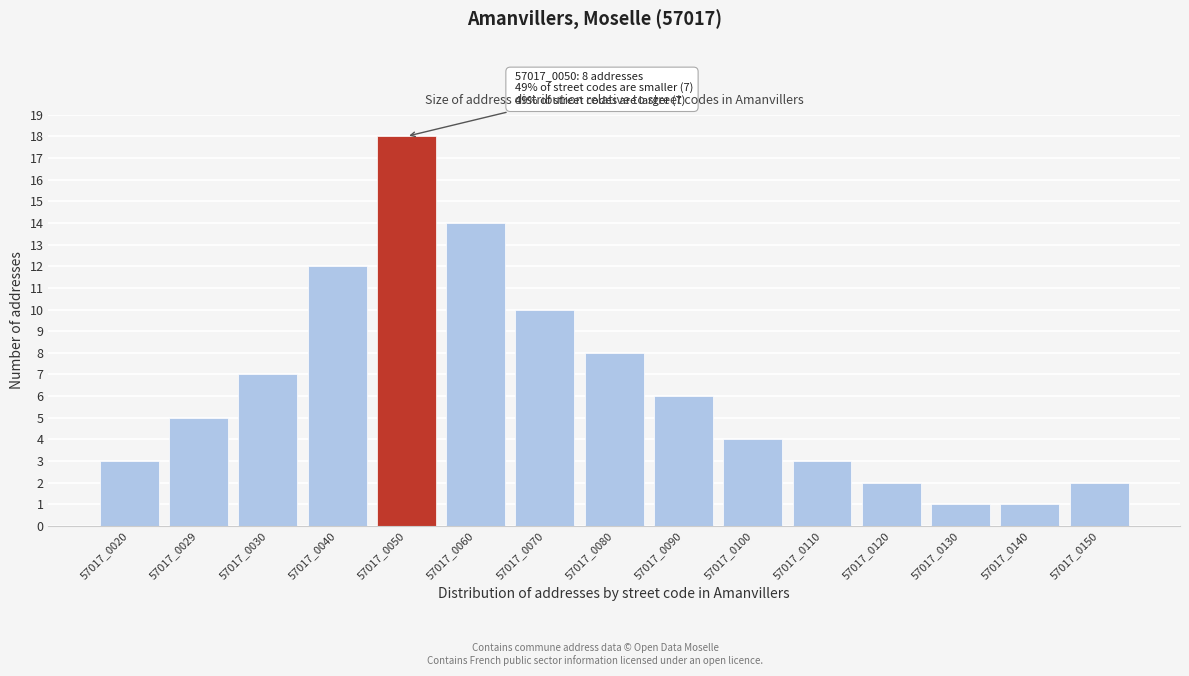

Reading left to right, transcribe all the data shown in this chart.

57017_0020=3	57017_0029=5	57017_0030=7	57017_0040=12	57017_0050=18	57017_0060=14	57017_0070=10	57017_0080=8	57017_0090=6	57017_0100=4	57017_0110=3	57017_0120=2	57017_0130=1	57017_0140=1	57017_0150=2